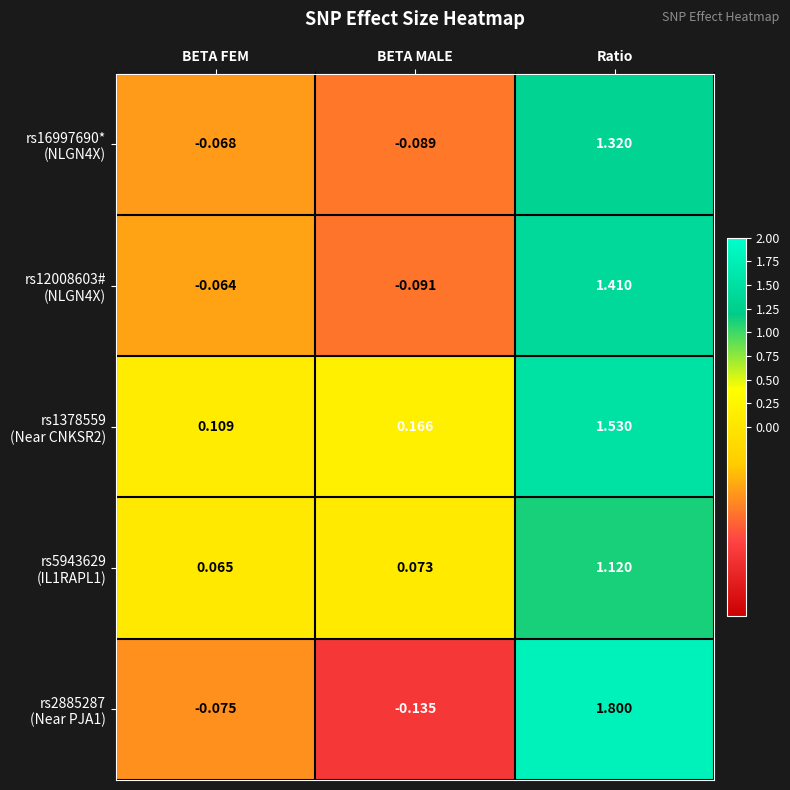

What is the difference between the highest and lowest values at Ratio?

0.7